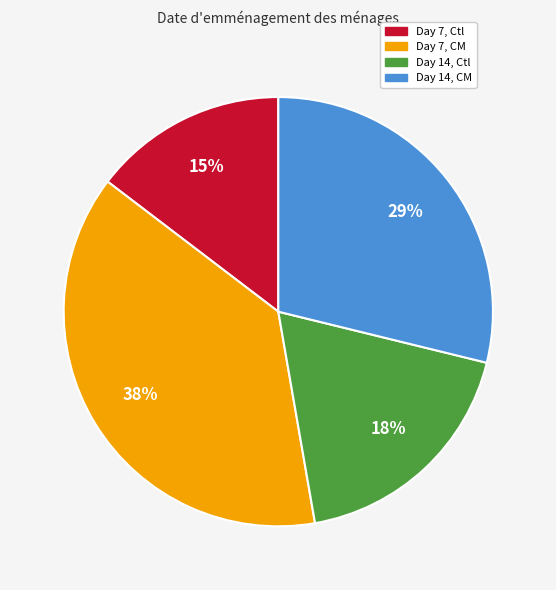

To the nearest percent, what is the difference between the largest and smallest slice percentages?

23%